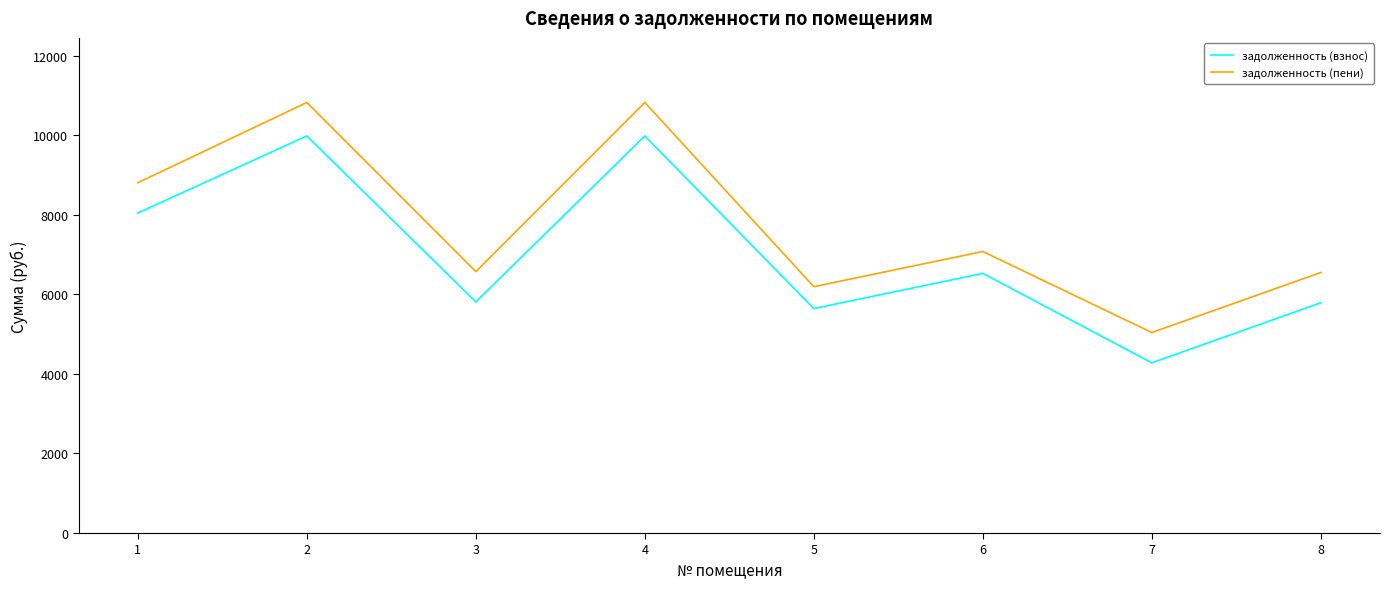

List the series in order of their overall mean, highest first.

задолженность (пени), задолженность (взнос)